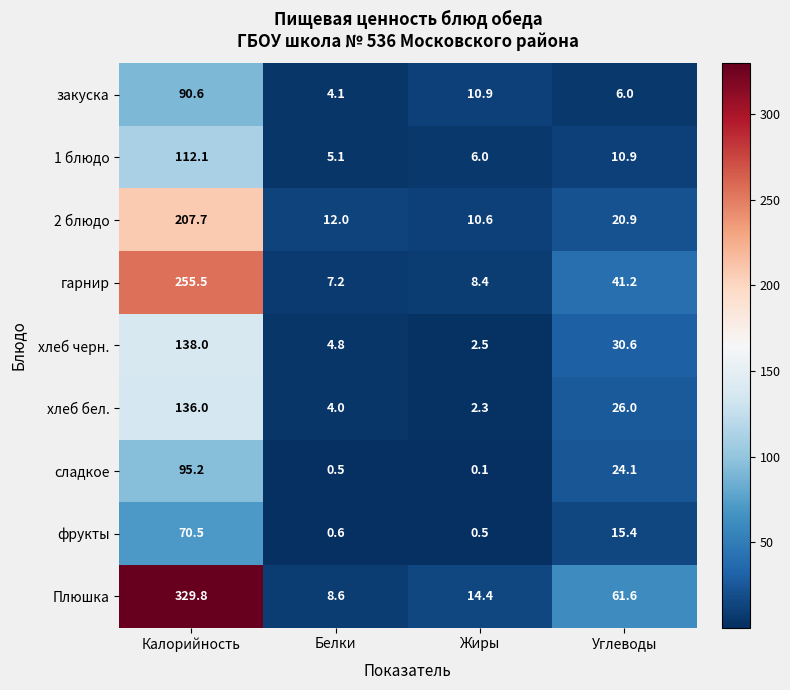

The value of фрукты at Калорийность is 70.5. True or false?

True